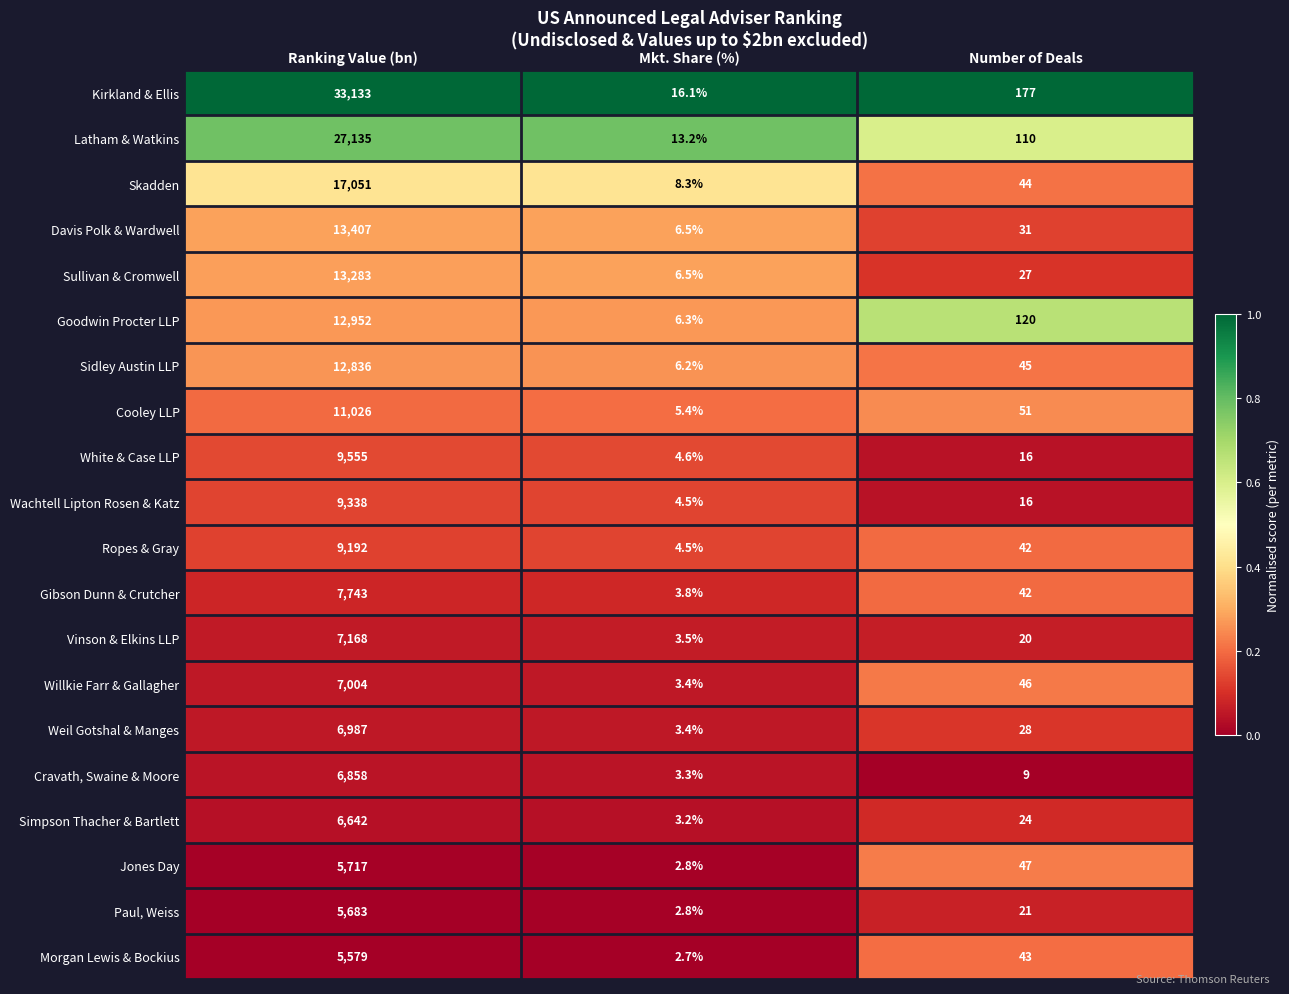

Which series has the widest spread of values?

Kirkland & Ellis